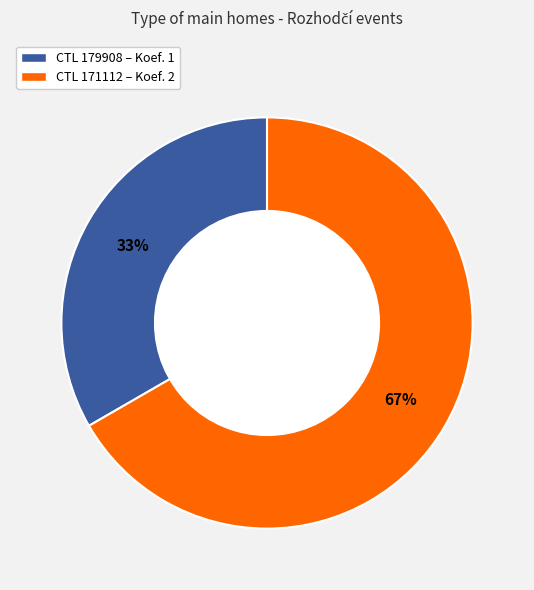

Does any single category account for the majority?

Yes